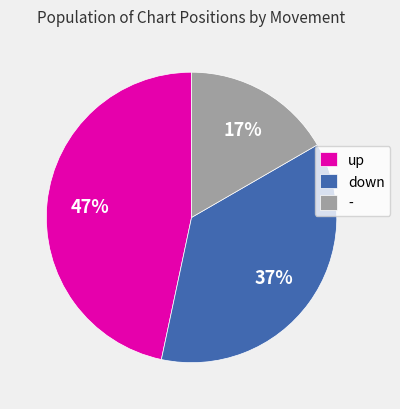

Is it true that - is 31% of the pie?

False